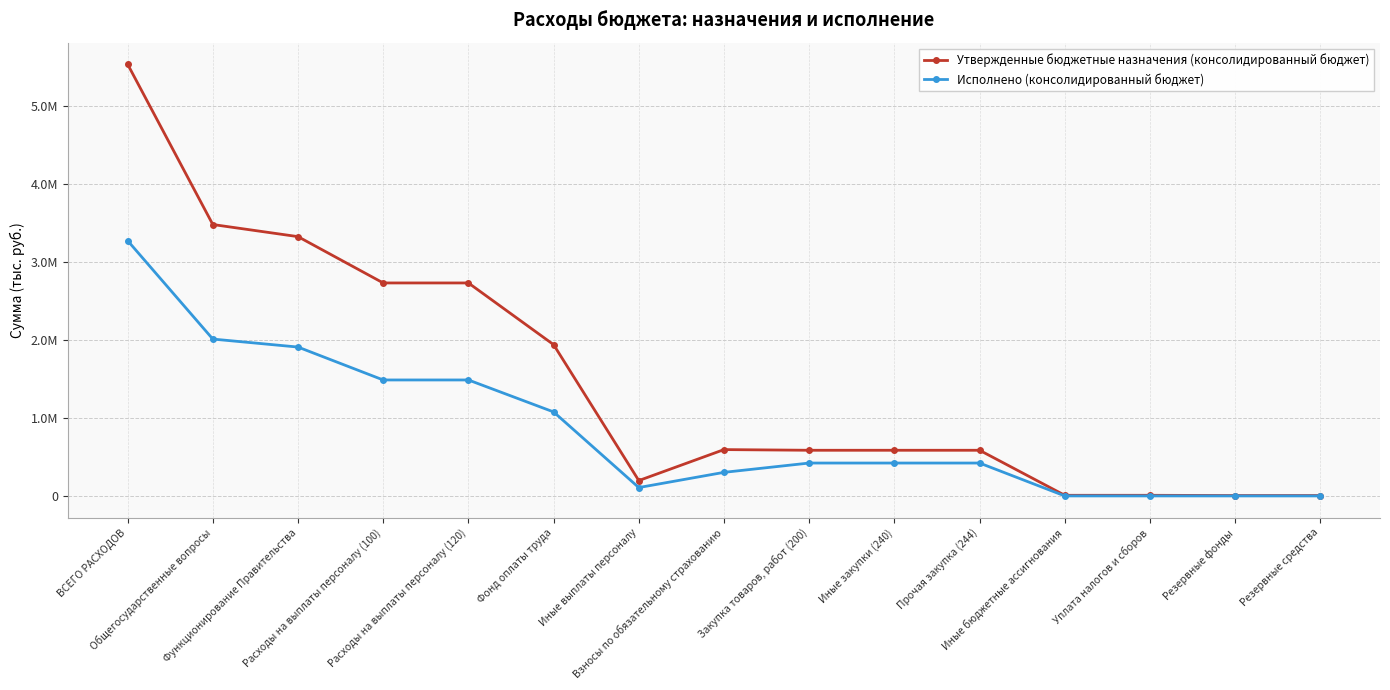

True or false: Утвержденные бюджетные назначения (консолидированный бюджет) has a value of 2728900.0 at Расходы на выплаты персоналу (100).

True